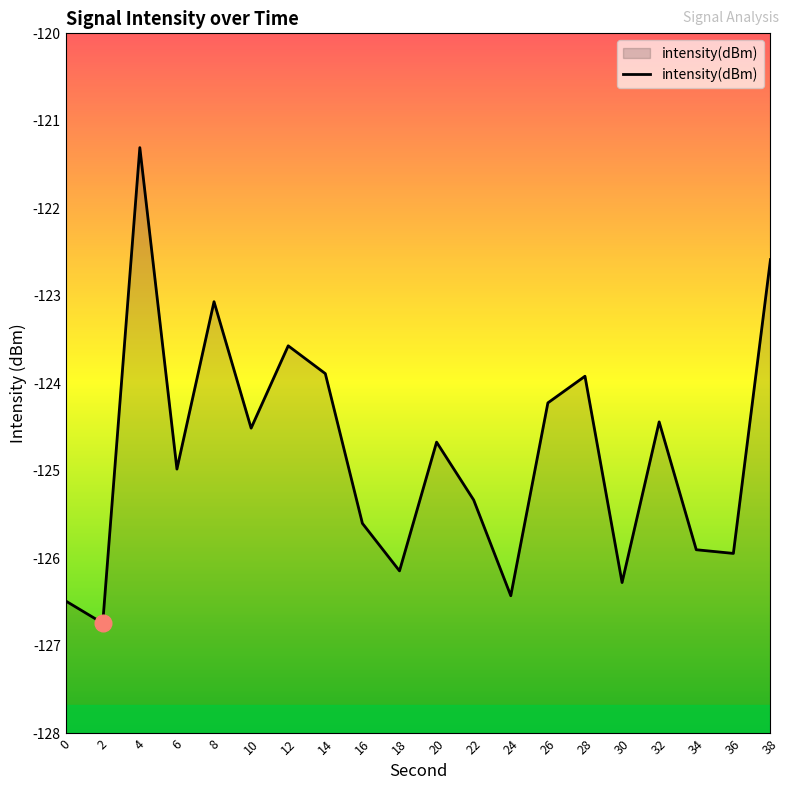

What is the change in value from 14 to 20?

-0.8